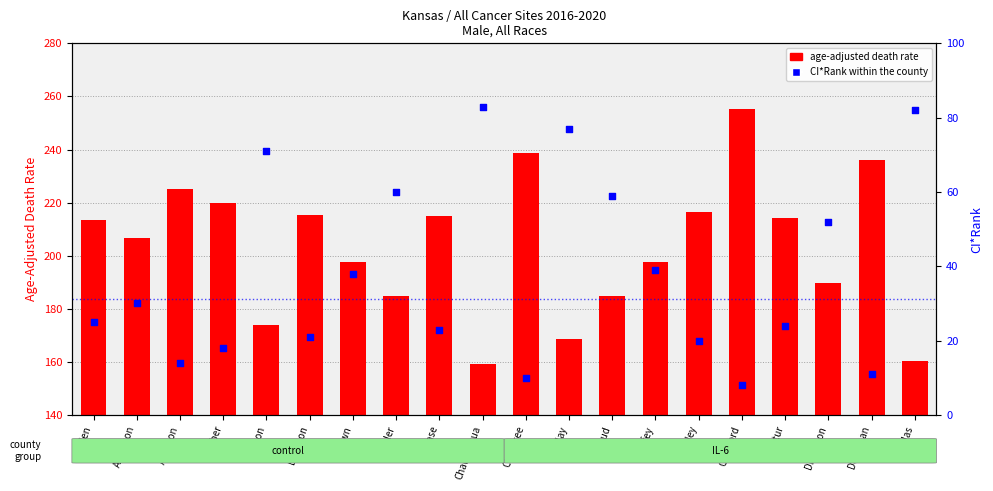

Between Cowley and Crawford, which is larger?

Cowley